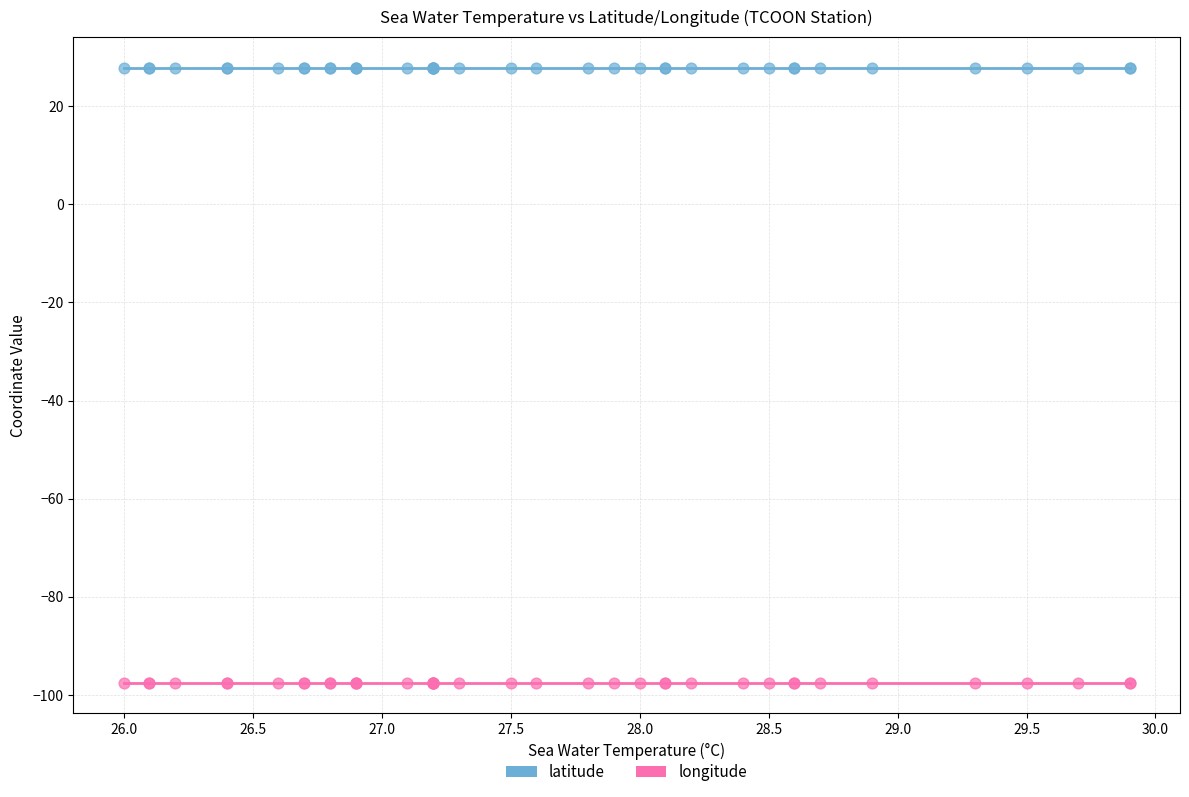

Which series reaches the maximum Y coordinate?

latitude